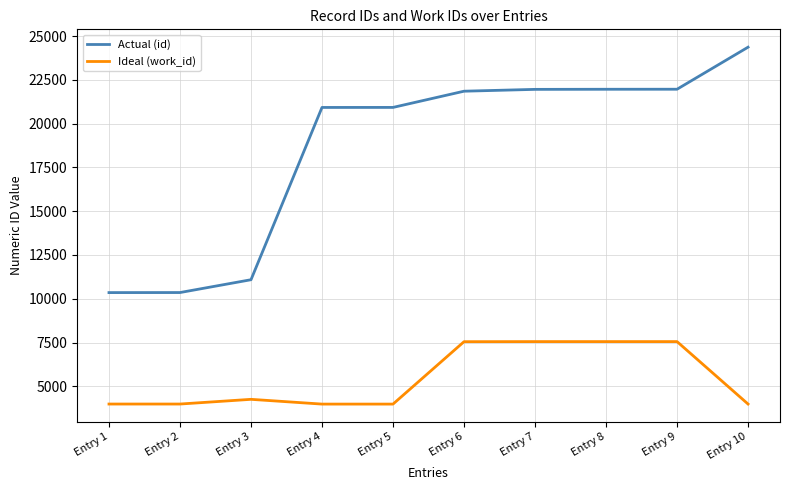

True or false: Actual (id) and Ideal (work_id) cross at least once.

False